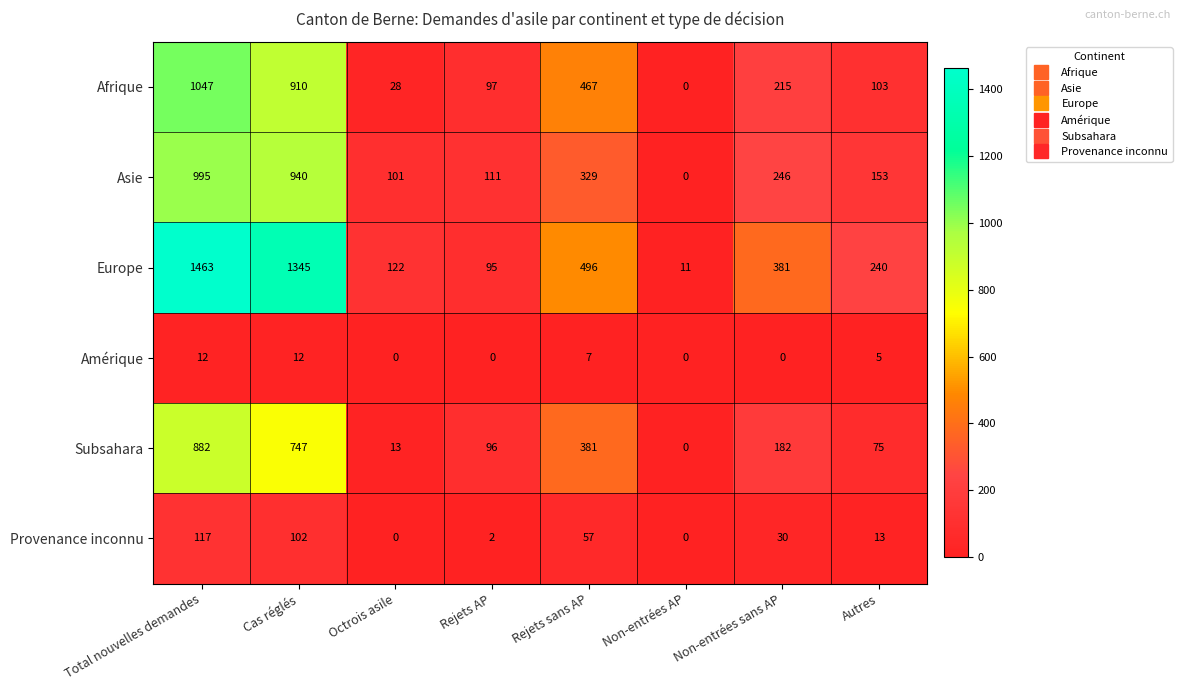

At how many categories does at least one series exceed 193?

5